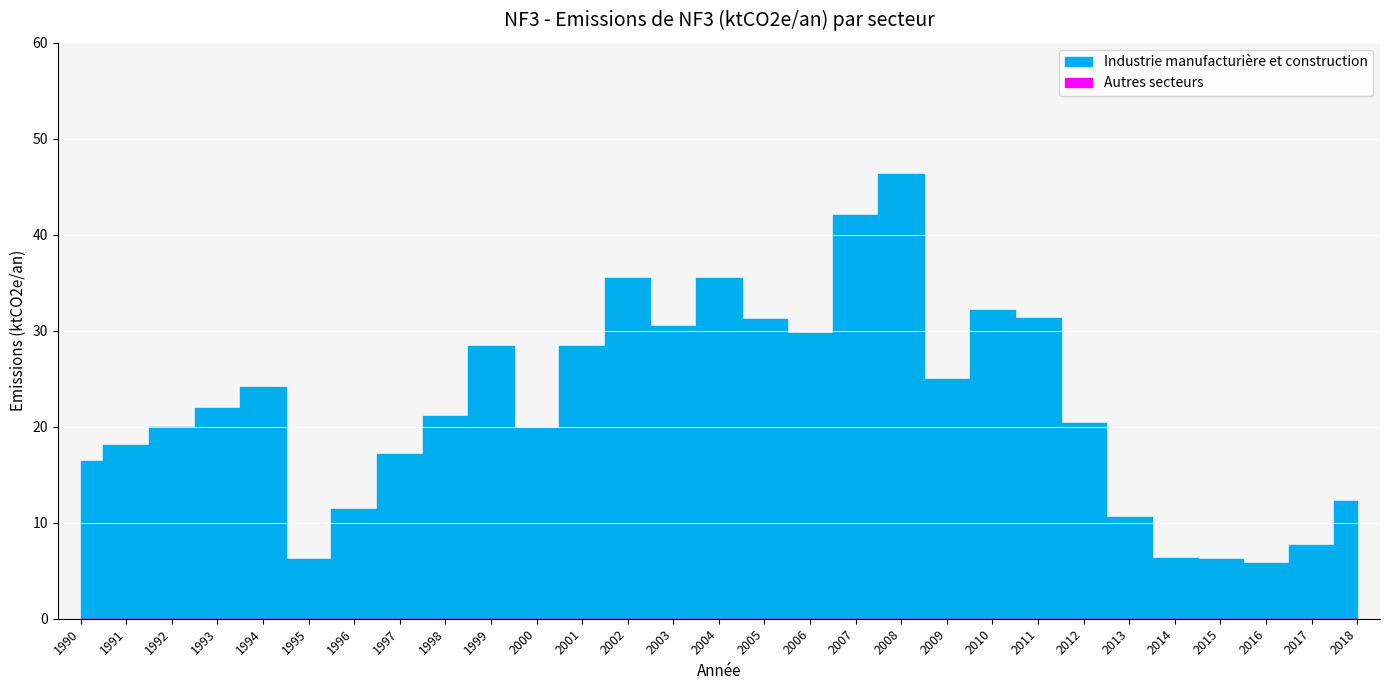

True or false: Industrie manufacturière et construction and Autres secteurs intersect in this chart.

False